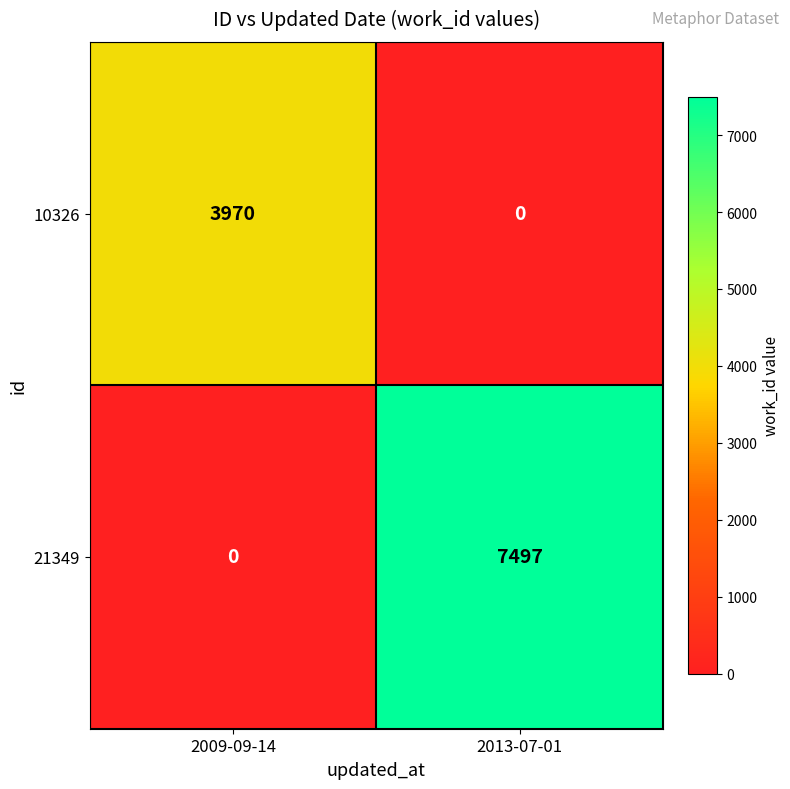

Rank the series by their average value, from highest to lowest.

21349, 10326